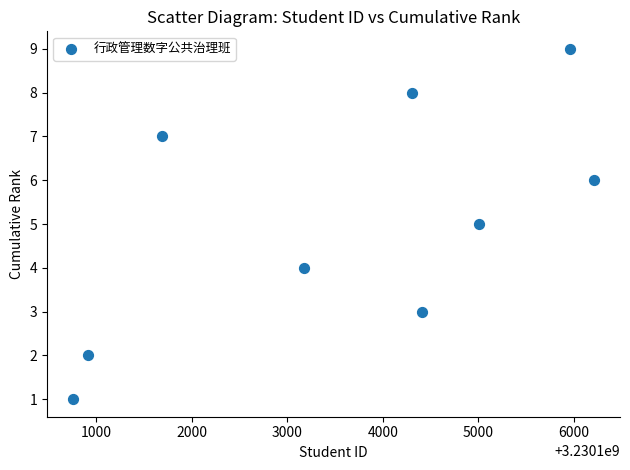

What is the range of Y values (max minus min)?

8